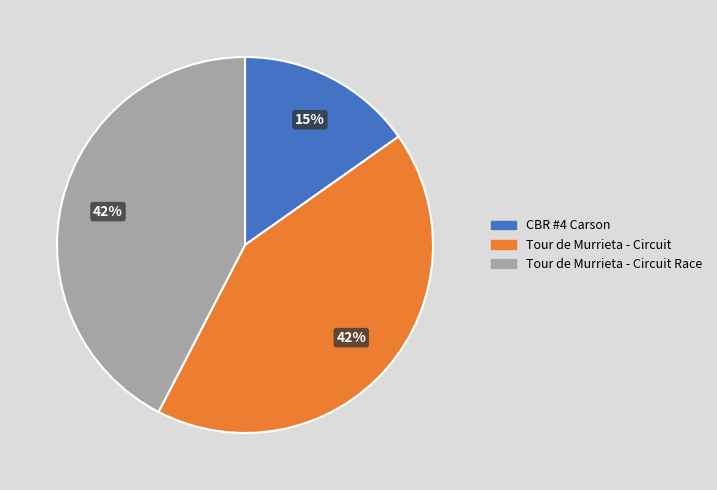

Is there any slice that represents more than half of the pie?

No